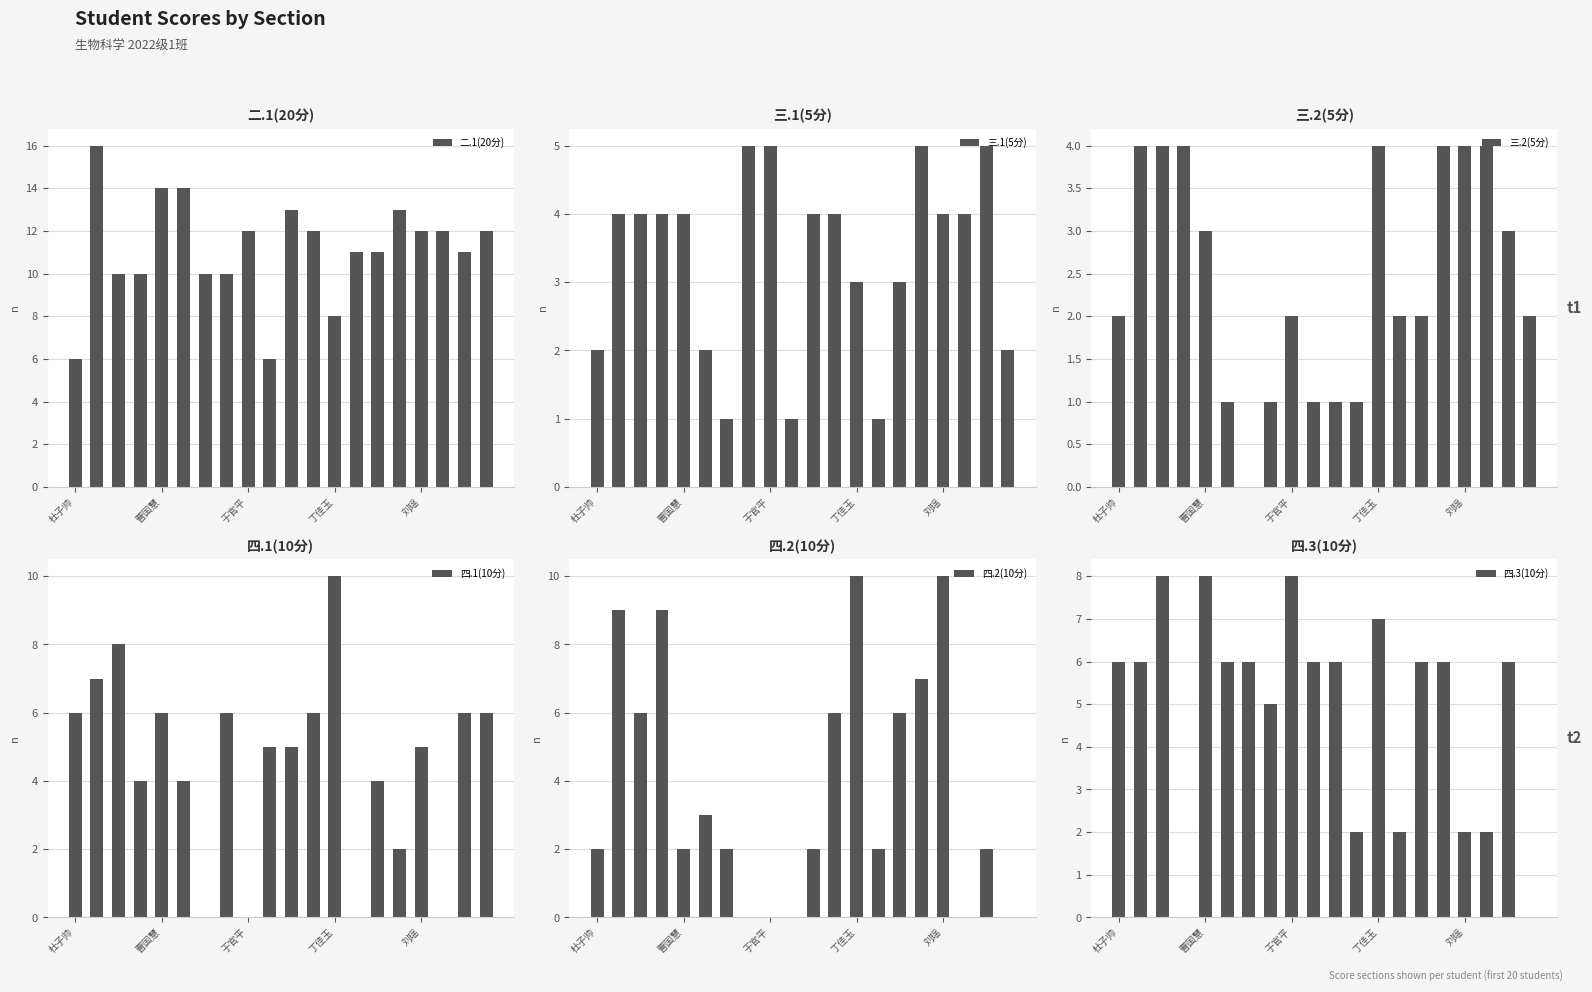

Reading right to left, extract all data points from this chart.

二.1(20分): 12	11	12	12	13	11	11	8	12	13	6	12	10	10	14	14	10	10	16	6
三.1(5分): 2	5	4	4	5	3	1	3	4	4	1	5	5	1	2	4	4	4	4	2
三.2(5分): 2	3	4	4	4	2	2	4	1	1	1	2	1	0	1	3	4	4	4	2
四.1(10分): 6	6	0	5	2	4	0	10	6	5	5	0	6	0	4	6	4	8	7	6
四.2(10分): 0	2	0	10	7	6	2	10	6	2	0	0	0	2	3	2	9	6	9	2
四.3(10分): 0	6	2	2	6	6	2	7	2	6	6	8	5	6	6	8	0	8	6	6